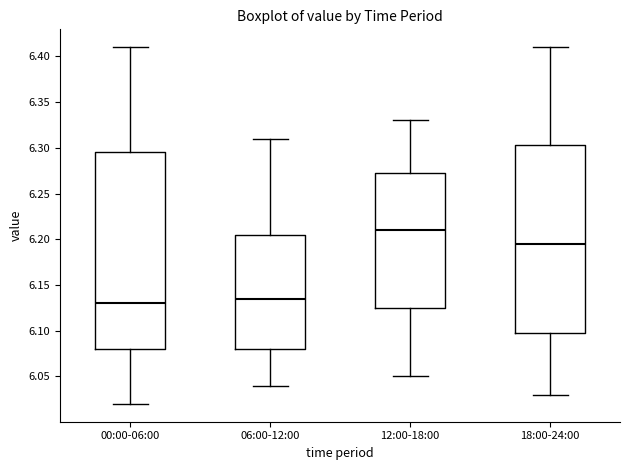

Reading left to right, transcribe this box plot: for each box, give where its median line is, the range the box spans, and where its two whiskers end, as read against the y-axis. The values are not printed on the chart, so give them approximately, as read against the axis.

00:00-06:00: median 6.130, box 6.080 to 6.295, whiskers 6.020 to 6.410
06:00-12:00: median 6.135, box 6.080 to 6.205, whiskers 6.040 to 6.310
12:00-18:00: median 6.210, box 6.125 to 6.275, whiskers 6.050 to 6.330
18:00-24:00: median 6.195, box 6.100 to 6.305, whiskers 6.030 to 6.410